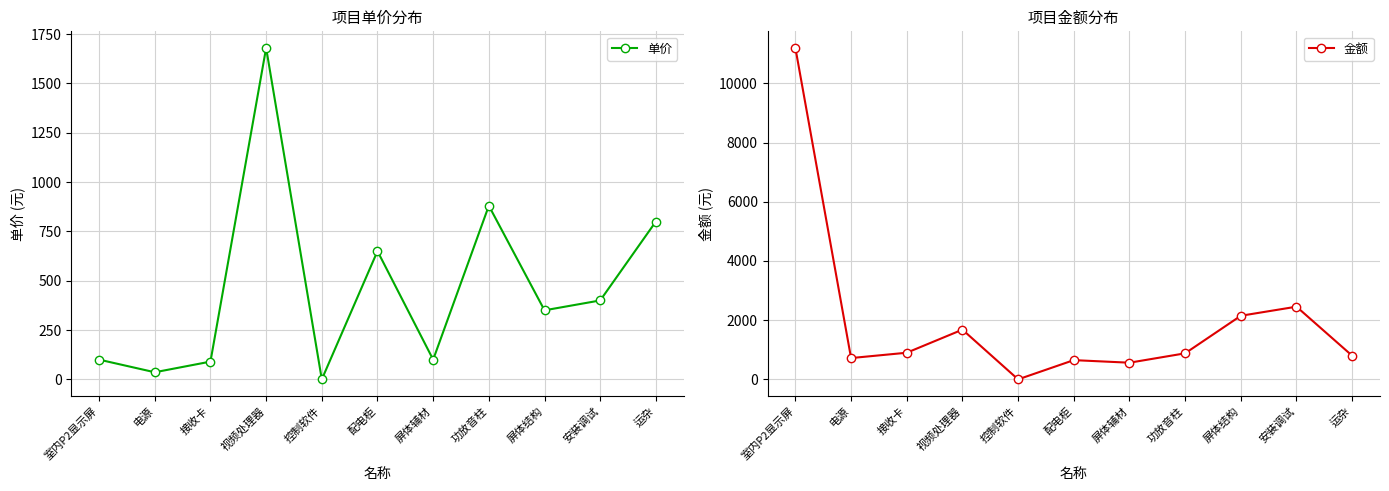

Reading right to left, transcribe all the data shown in this chart.

单价: 800	400	350	880	100	650	0	1680	90	36	100
金额: 800	2456	2149	880	563	650	0	1680	900	720	11200